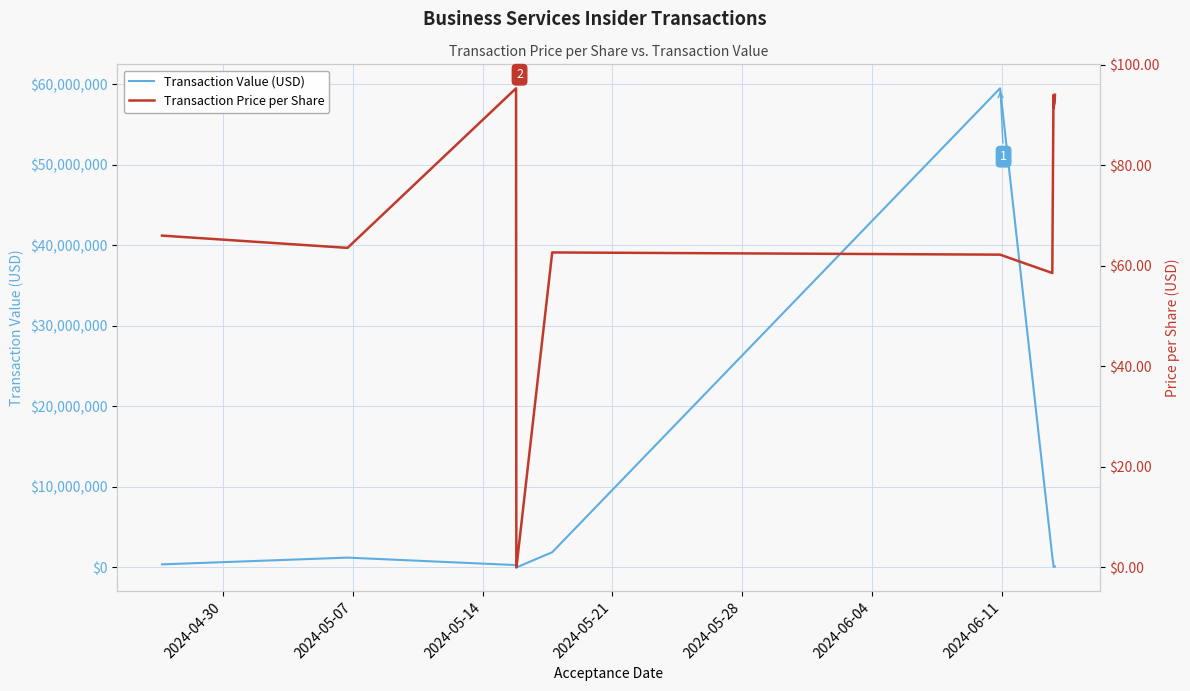

What is the highest value of the Transaction Value (USD) series?

59475332